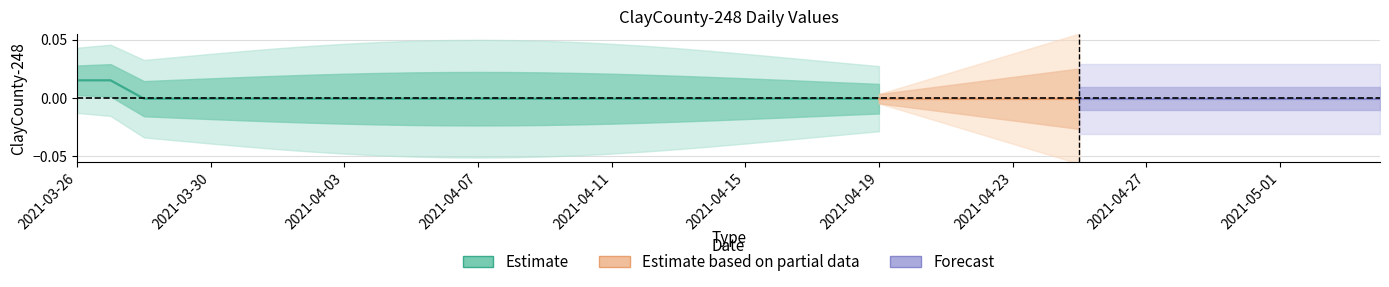

How many values are above zero?

2